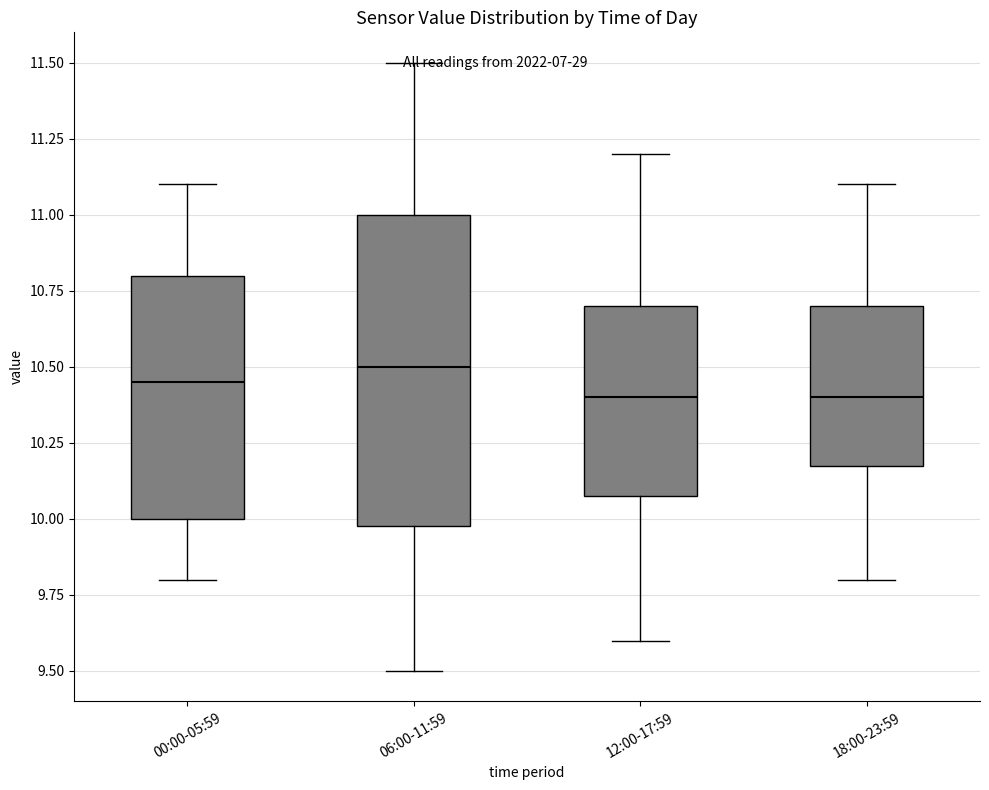

Which box is the tallest, from its lower edge to its upper edge?

06:00-11:59